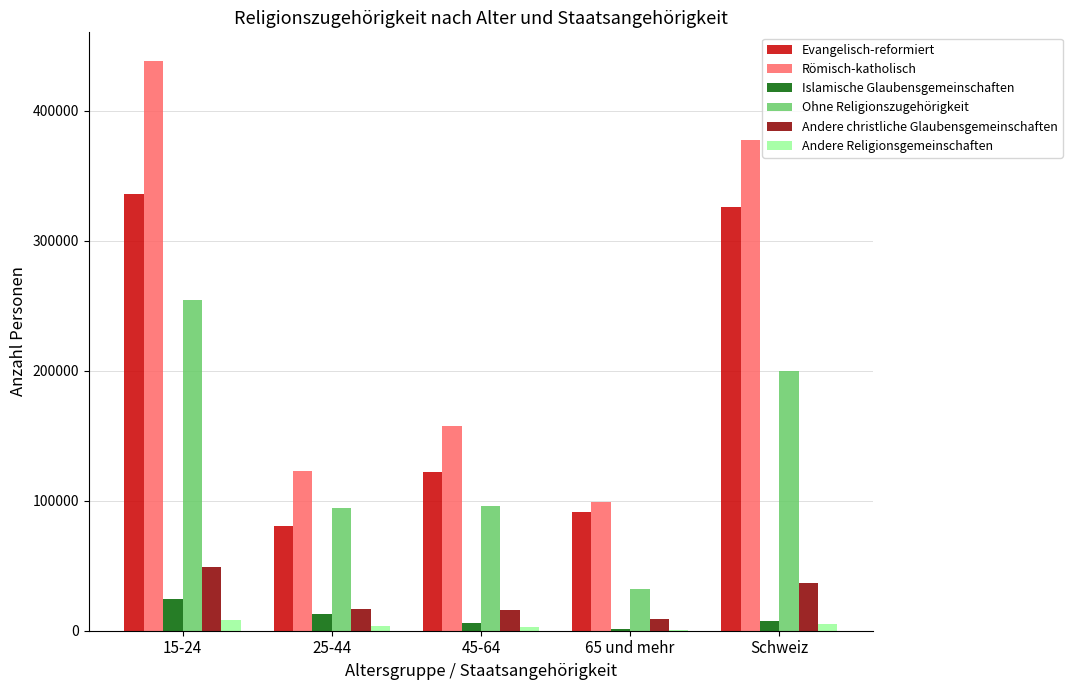

How many groups of bars are there?

5